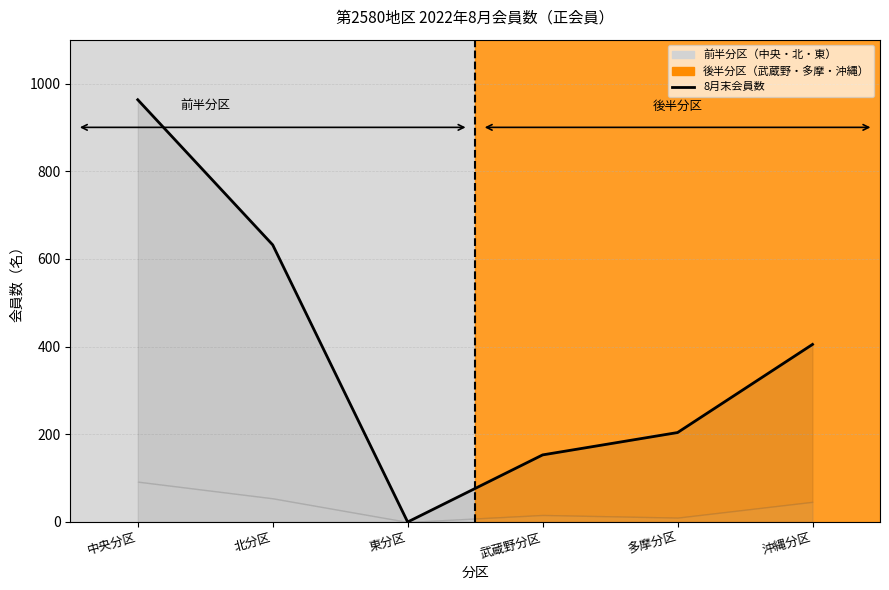

At which category does the chart reach its minimum across all series?

東分区